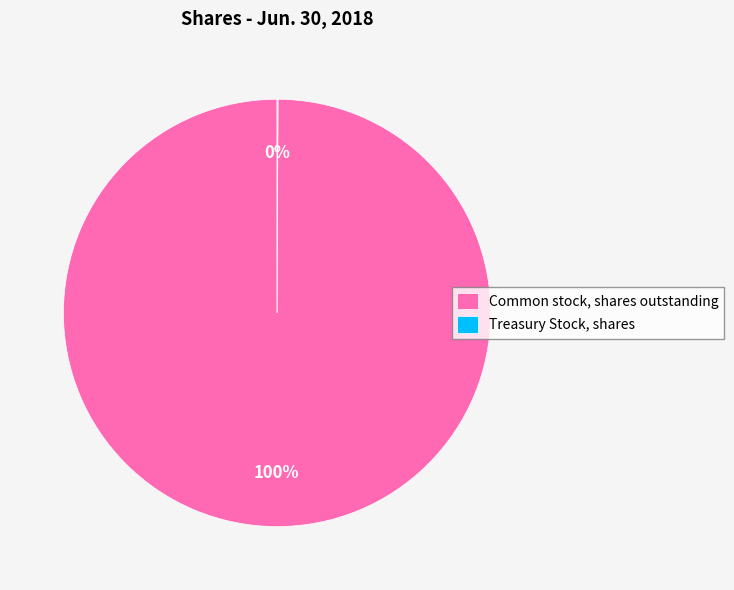

Which category has the biggest portion of the pie?

Common stock, shares outstanding